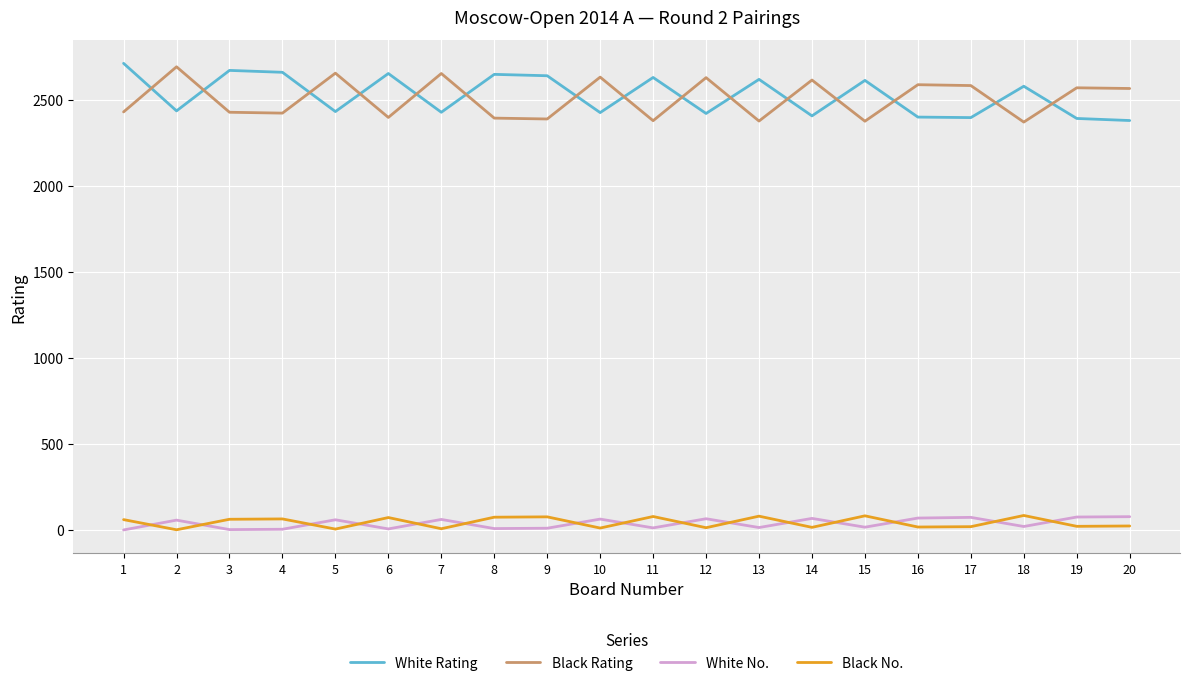

What is the average value of the White Rating series?

2525